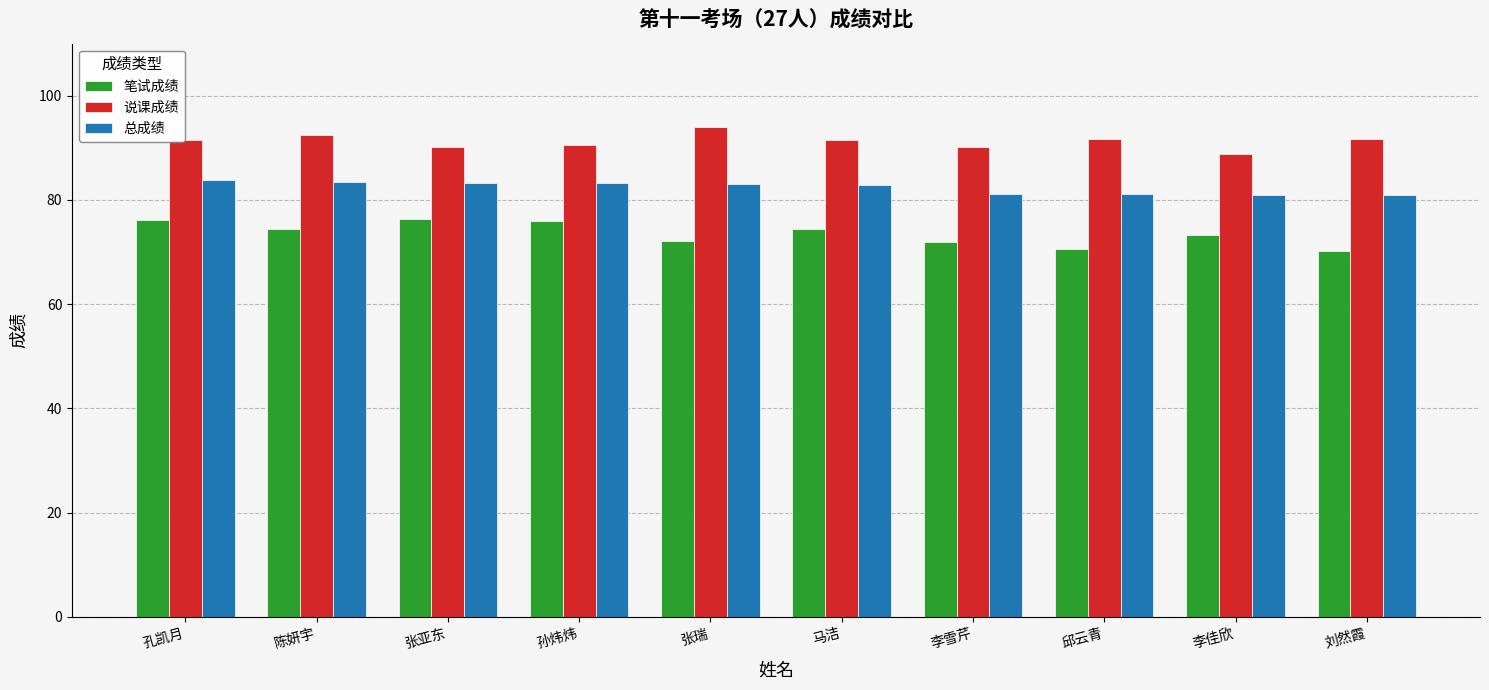

Is the value of 总成绩 at 李雪芹 greater than the value of 笔试成绩 at 张亚东?

Yes